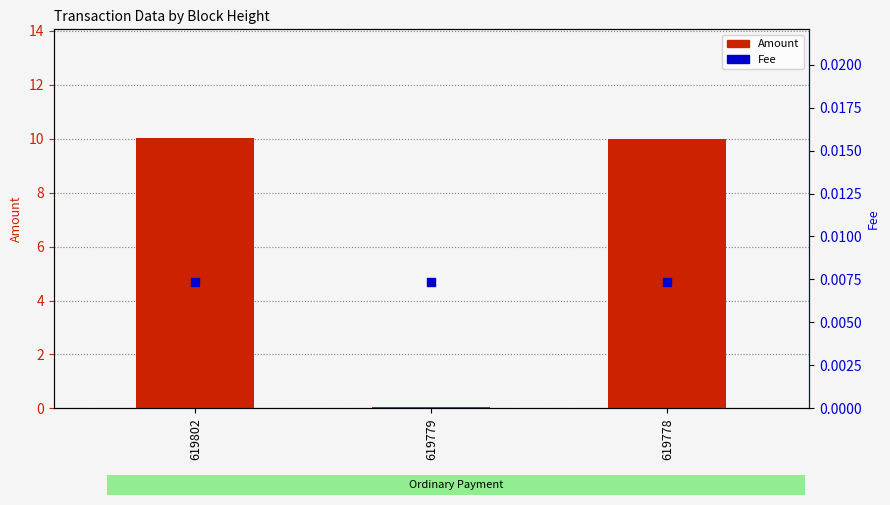

Which series has the widest spread of Y values?

Amount